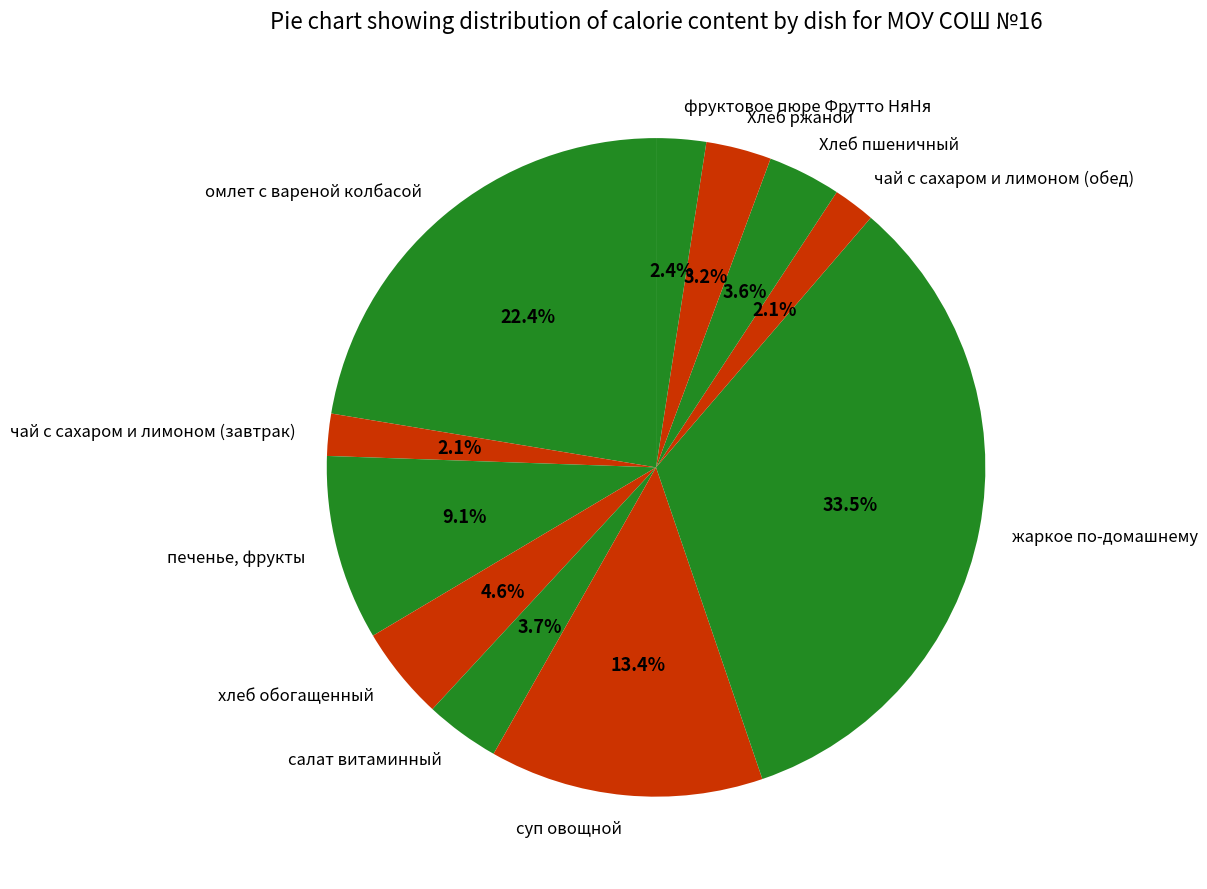

Does хлеб обогащенный represent more than half of the total?

No